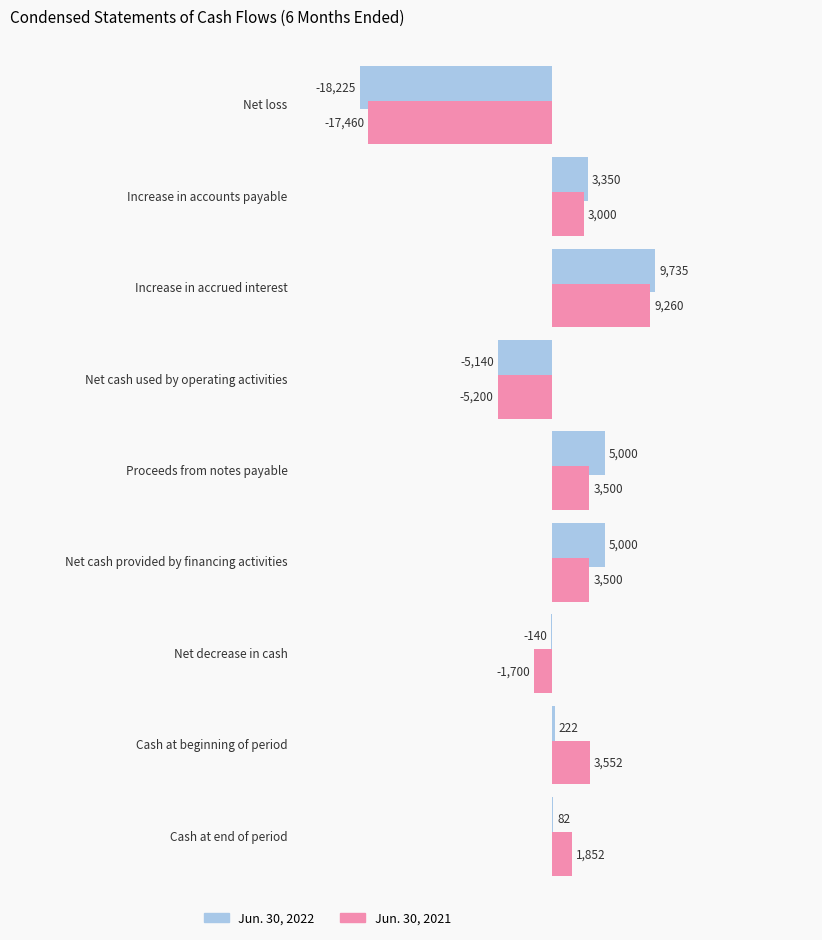

How many data points in Jun. 30, 2021 are less than 3000?

4